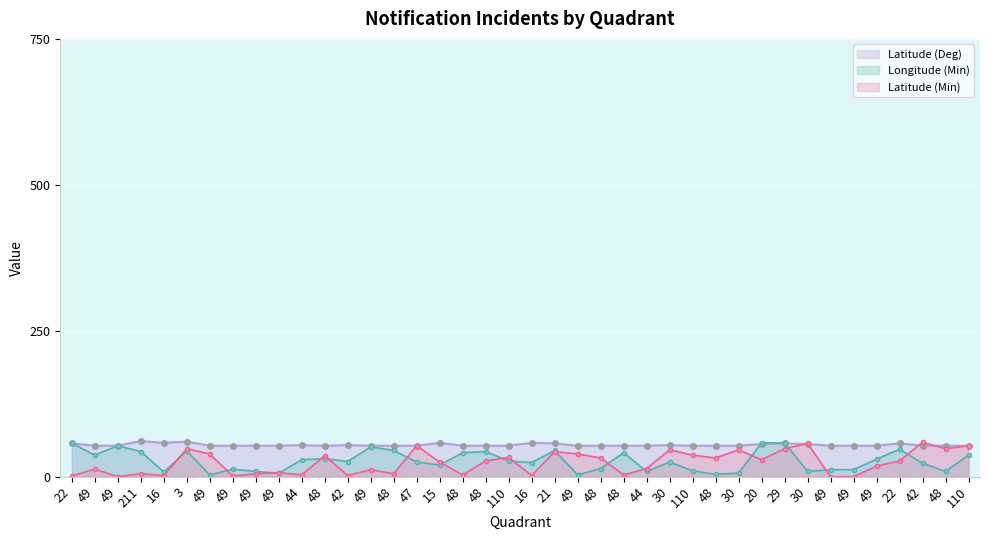

What is the approximate value of Longitude (Min) at 49, to the nearest 5?

5